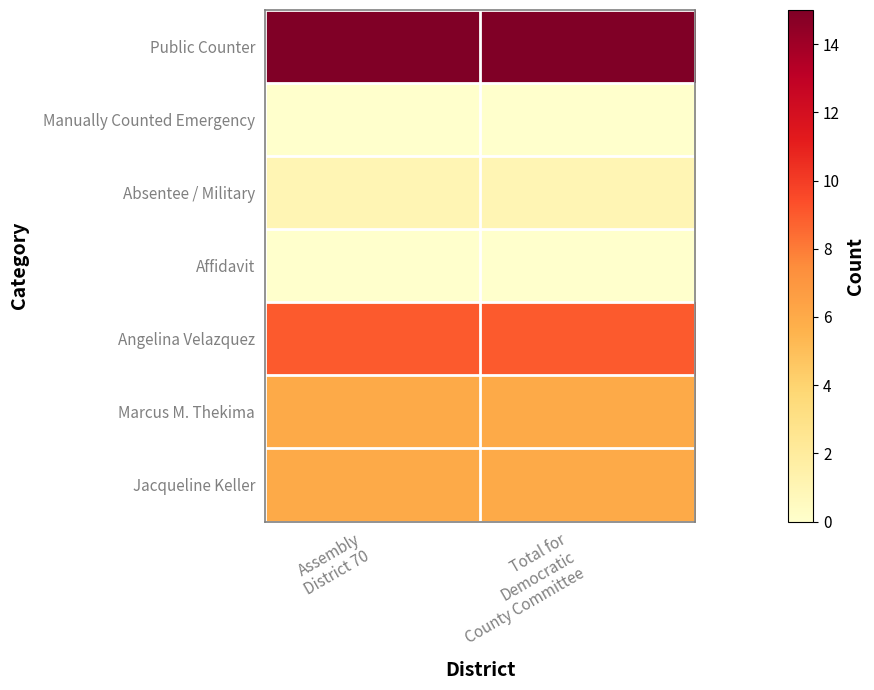

List the series in order of their peak value, highest first.

Public Counter, Angelina Velazquez, Marcus M. Thekima, Jacqueline Keller, Absentee / Military, Manually Counted Emergency, Affidavit